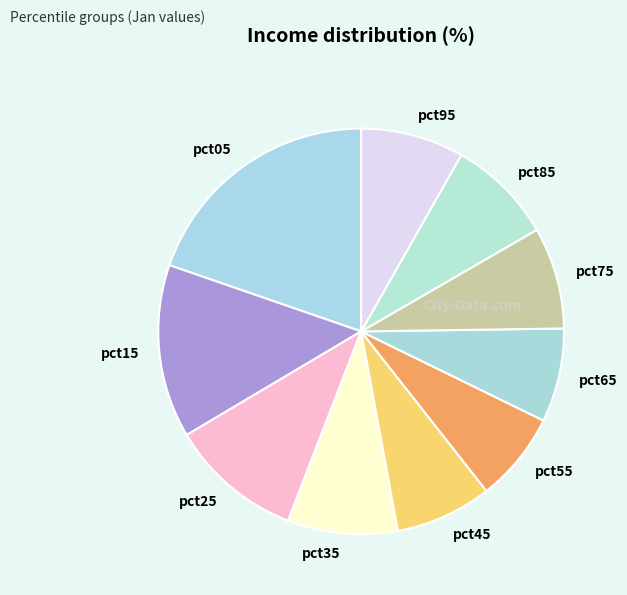

Approximately how many times larger is the value at pct55 compared to pct25?

0.7